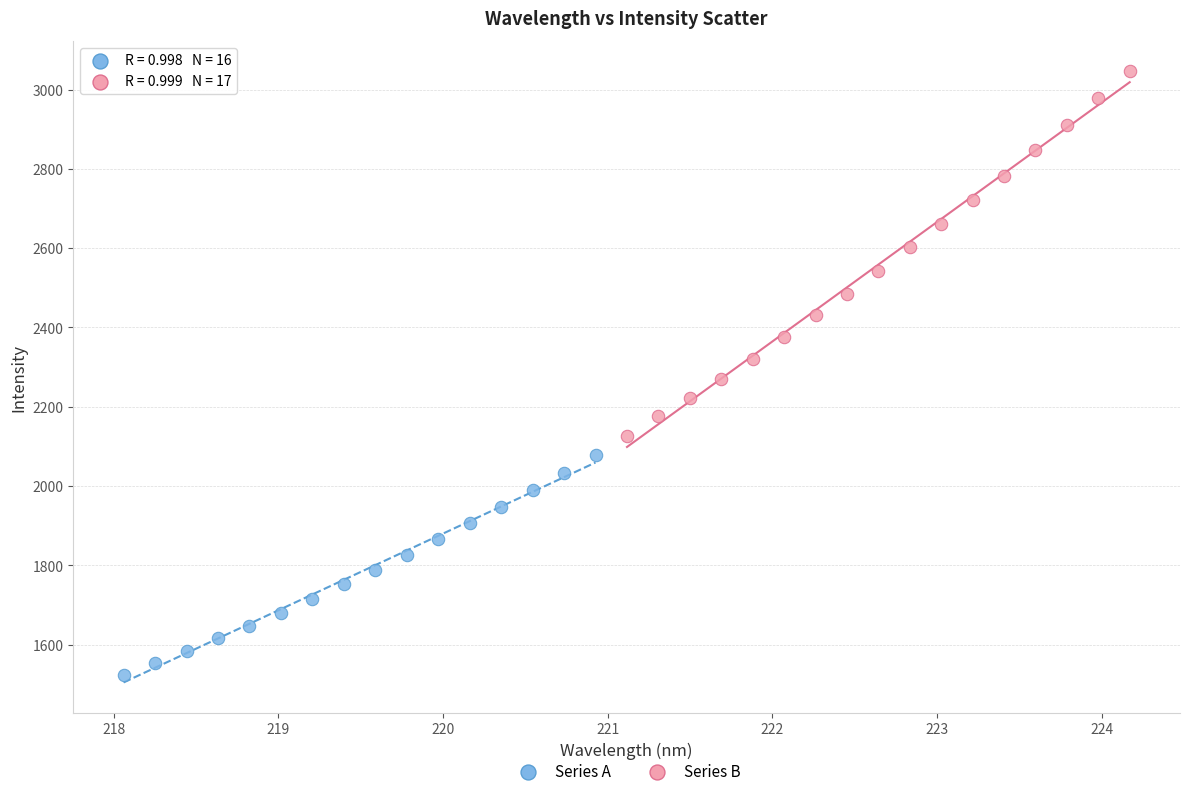

Which series reaches the minimum Y coordinate?

Series A